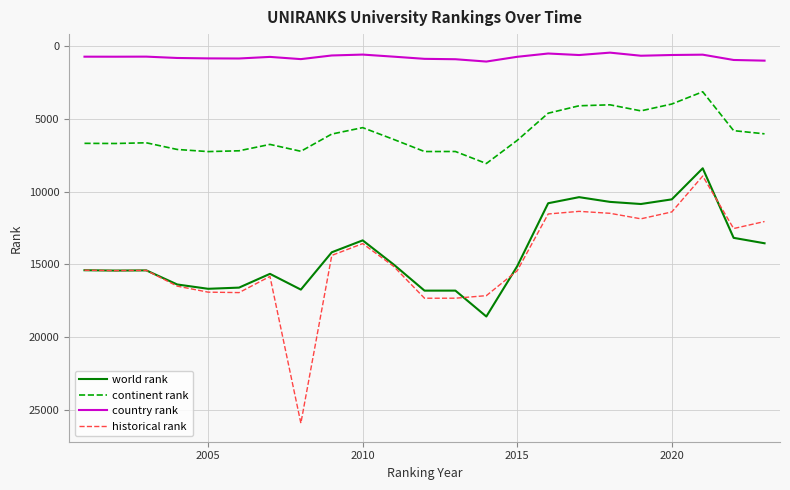

What is the highest value of the continent rank series?

8080.0